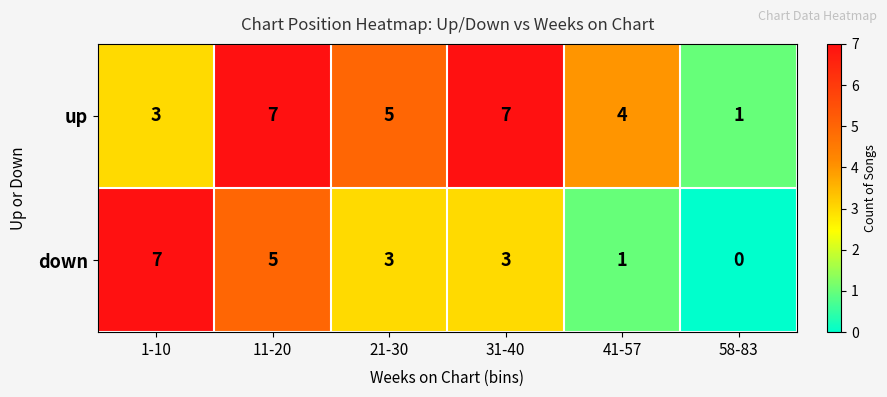

What is the highest value of the up series?

7